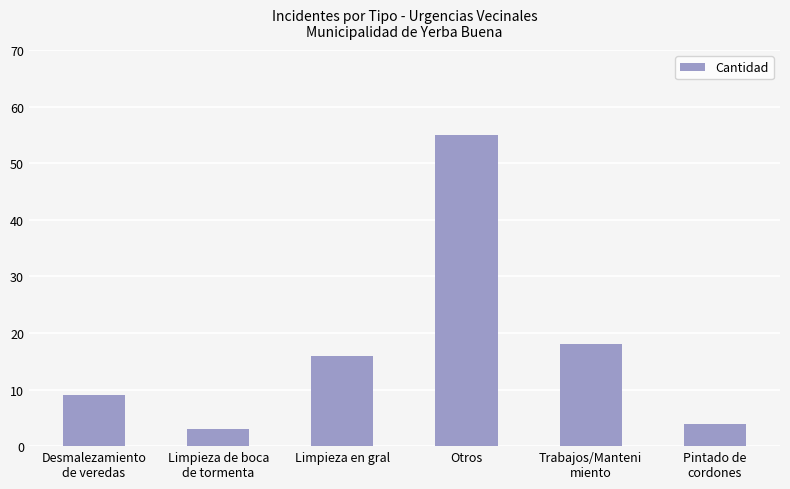

What is the smallest value displayed?

3